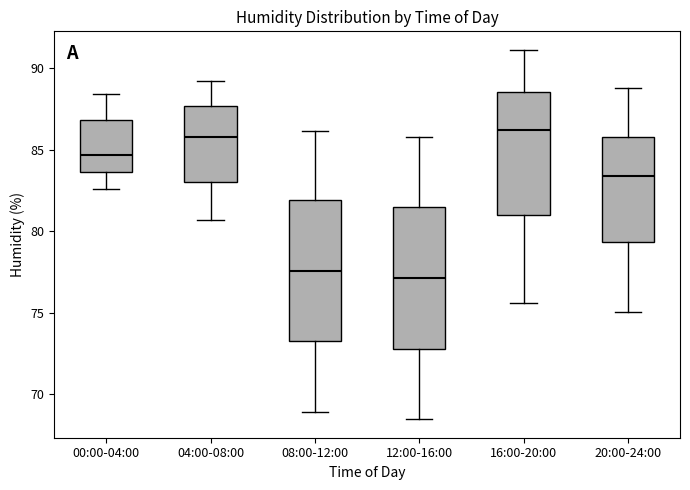

Reading left to right, read every box against the y-axis: the position of its median line, the range the box covers, and the ends of its whiskers. The values are not printed on the chart, so give them approximately, as read against the axis.

00:00-04:00: median 84.5, box 83.5 to 87.0, whiskers 82.5 to 88.5
04:00-08:00: median 86.0, box 83.0 to 87.5, whiskers 80.5 to 89.0
08:00-12:00: median 77.5, box 73.0 to 82.0, whiskers 69.0 to 86.0
12:00-16:00: median 77.0, box 73.0 to 81.5, whiskers 68.5 to 86.0
16:00-20:00: median 86.0, box 81.0 to 88.5, whiskers 75.5 to 91.0
20:00-24:00: median 83.5, box 79.5 to 86.0, whiskers 75.0 to 89.0